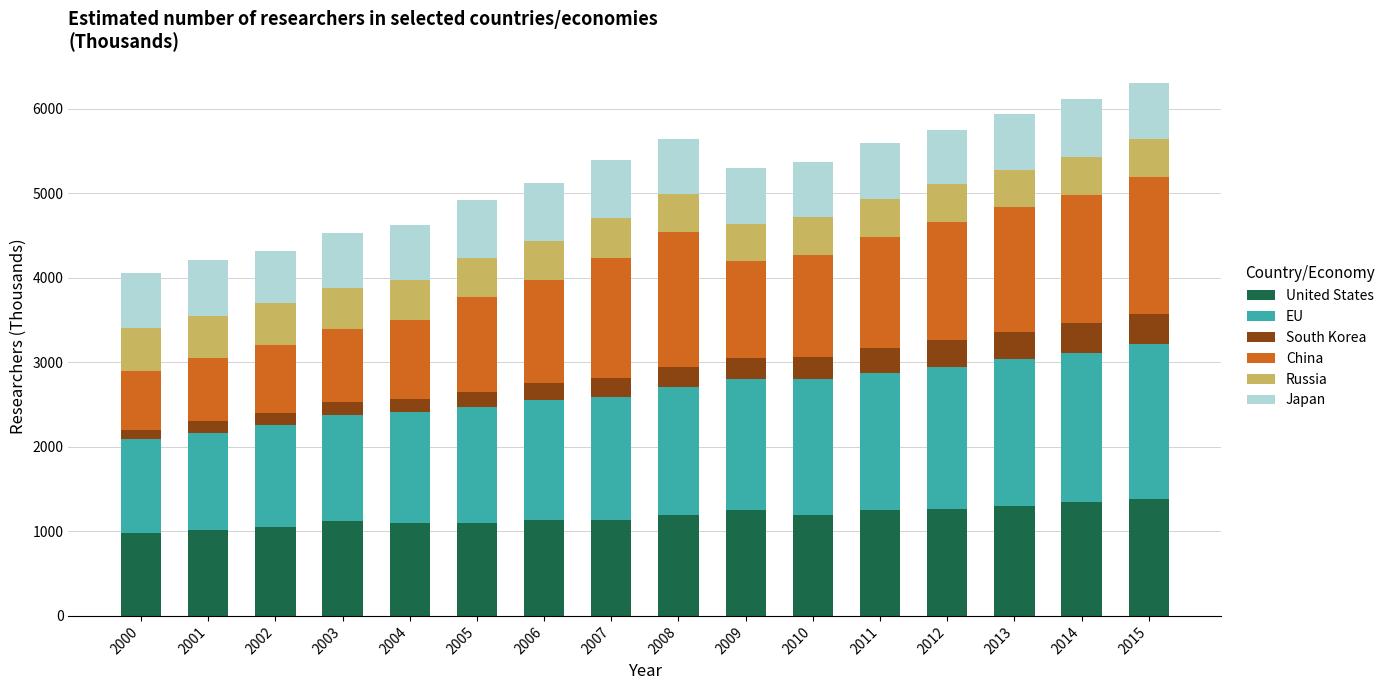

Is it true that United States equals 1773.8 at 2004?

False